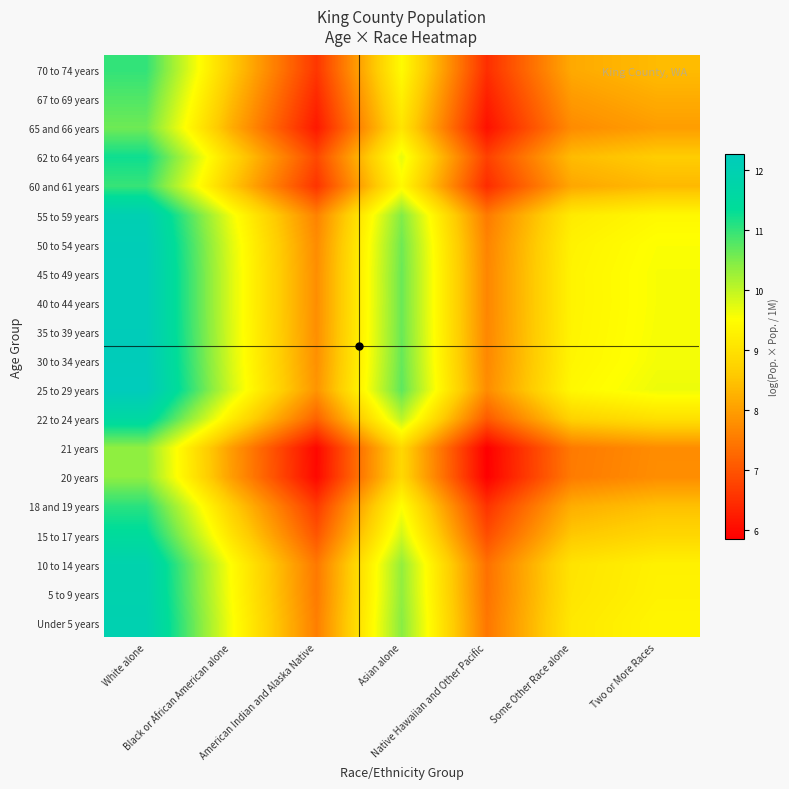

At how many categories does at least one series exceed 8?

5